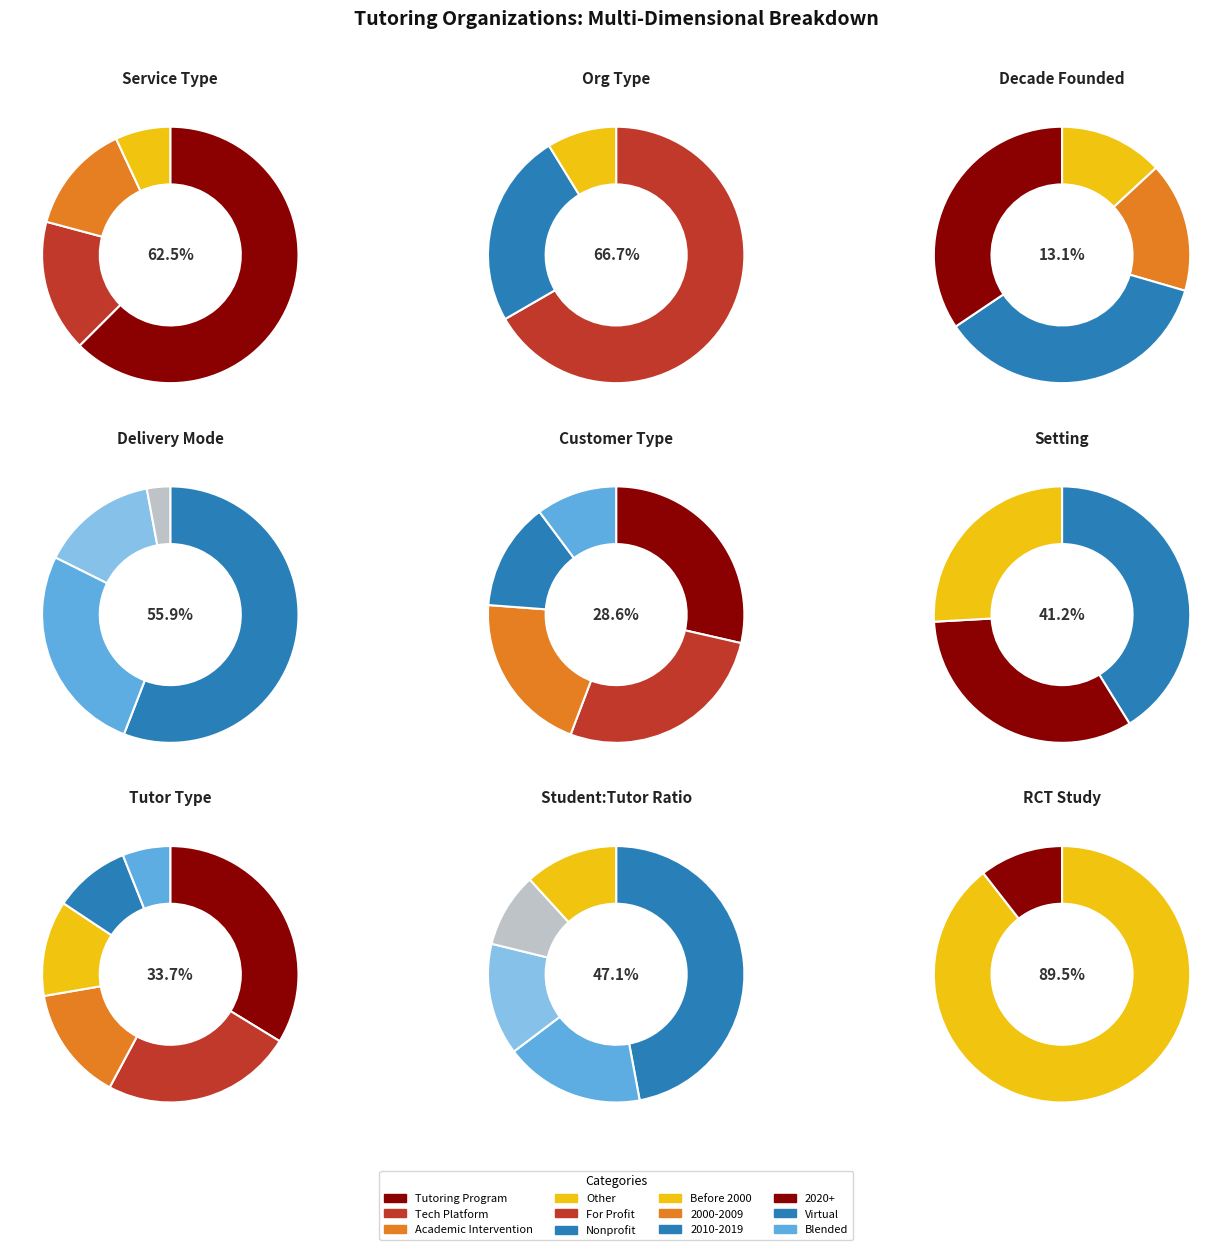

To the nearest percent, what is the average slice percentage?

17%